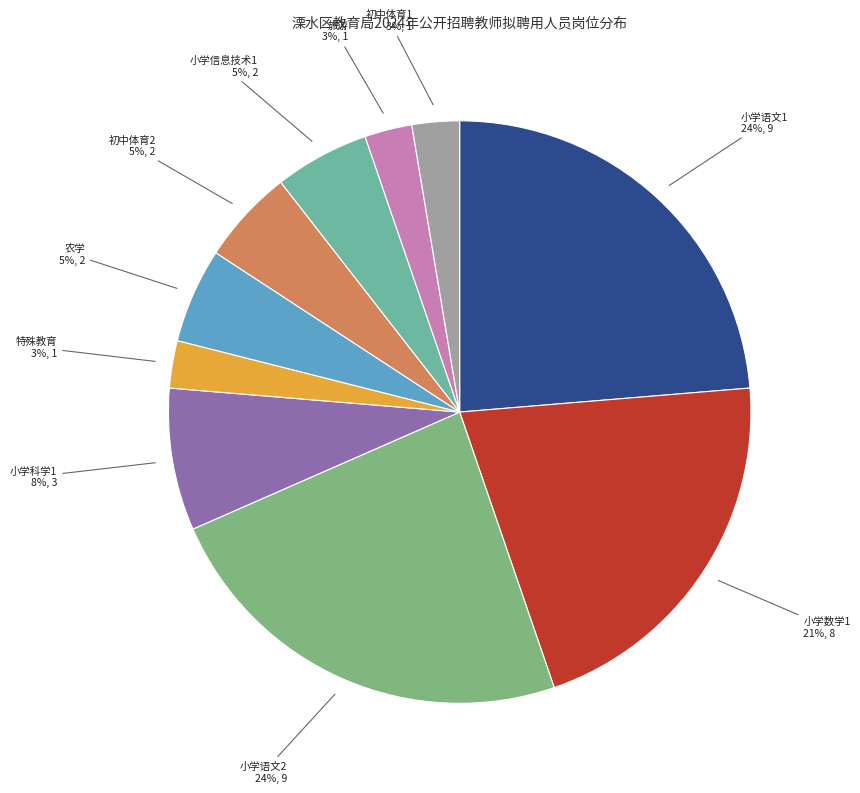

Combined, do 小学科学1 and 特殊教育 account for over 50%?

No